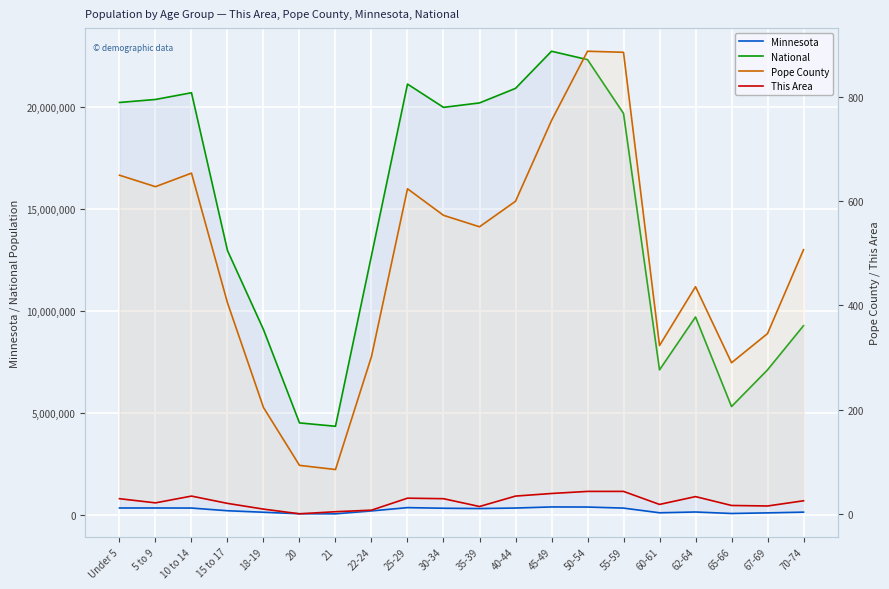

Is the value of This Area at 10 to 14 greater than the value of Minnesota at 67-69?

No